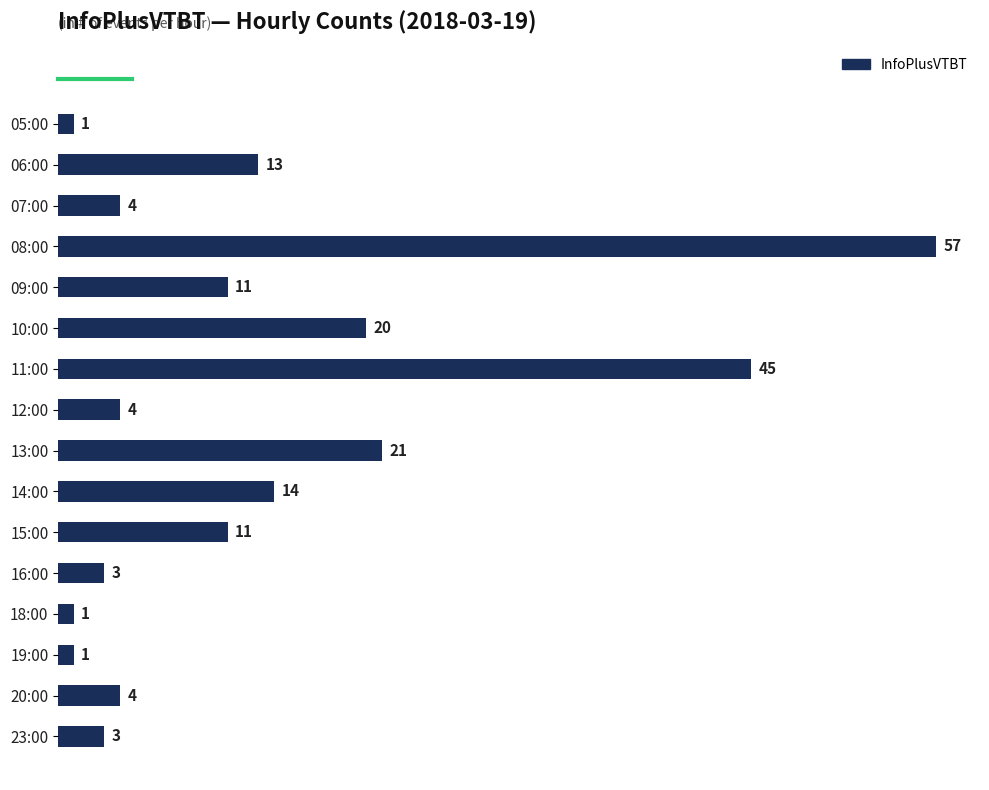

How many categories are shown in the chart?

16